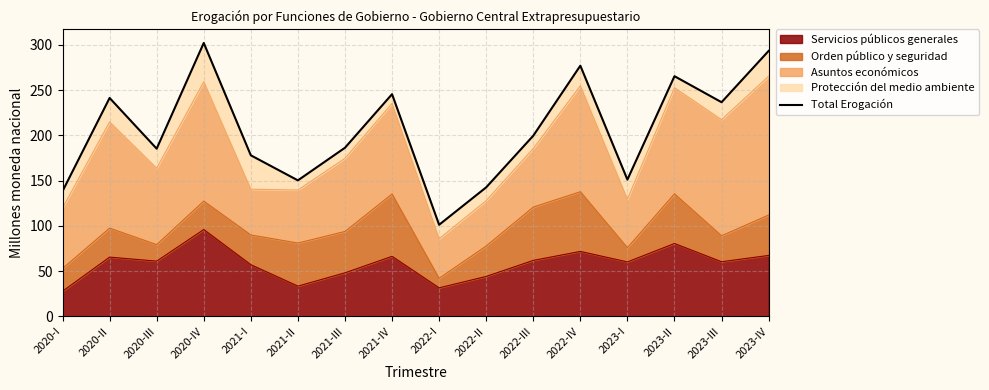

Reading right to left, list all the values displayed in this chart.

293.4	236.7	265.5	151.2	277.1	199.7	142.7	101.3	245.6	186.4	150.4	178.1	302.2	185.4	241.4	138.4